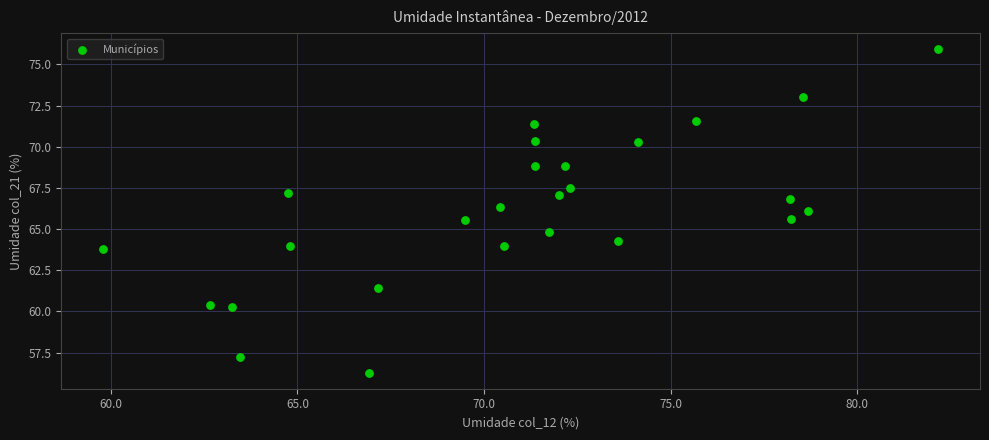

What is the range of Y values (max minus min)?

19.6